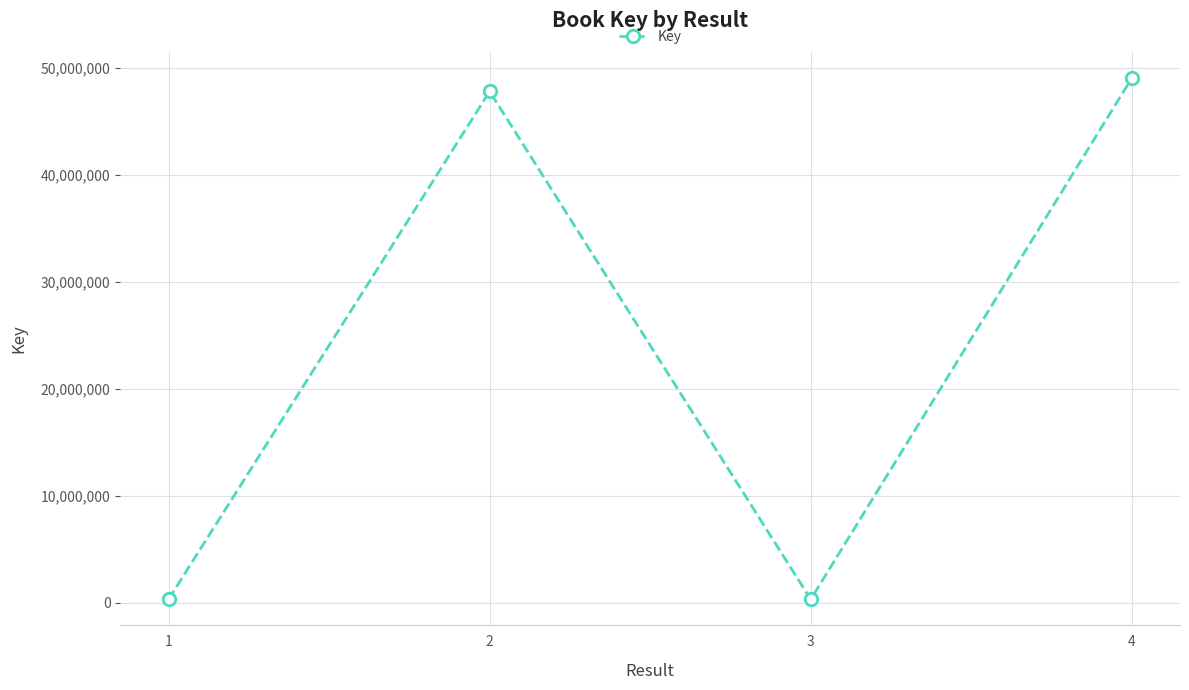

Where is the first local maximum?

2